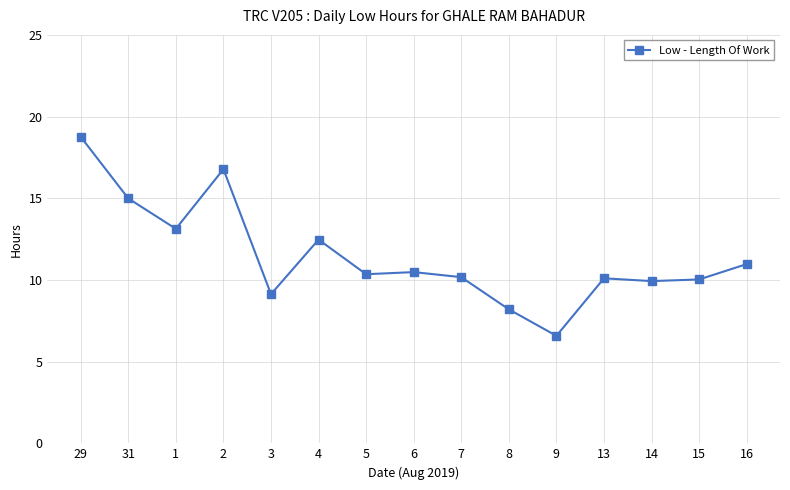

How many lines are shown in the chart?

1